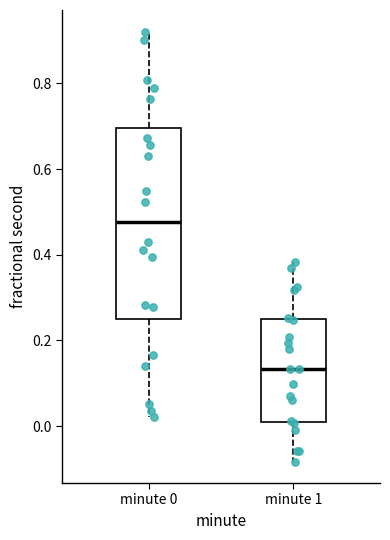

Comparing the boxes themselves (not the whiskers), which one is the tallest?

minute 0